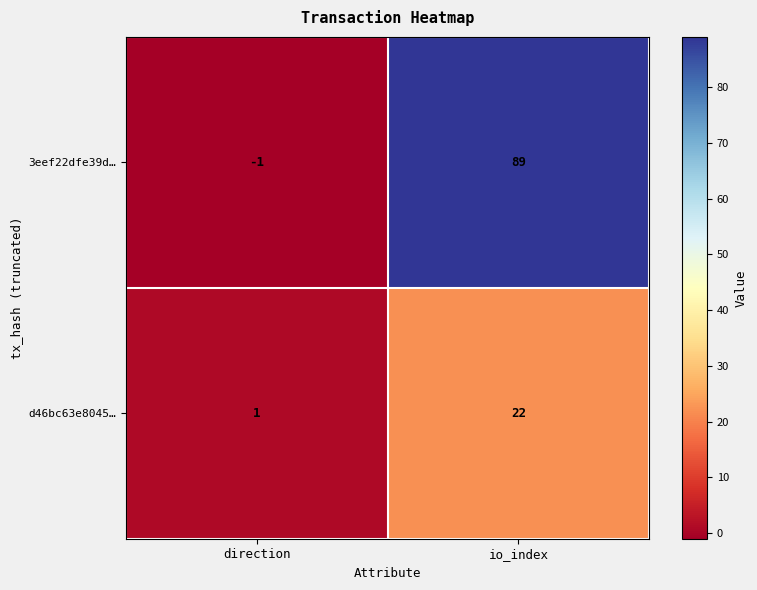

What is the total value across all series at io_index?

111